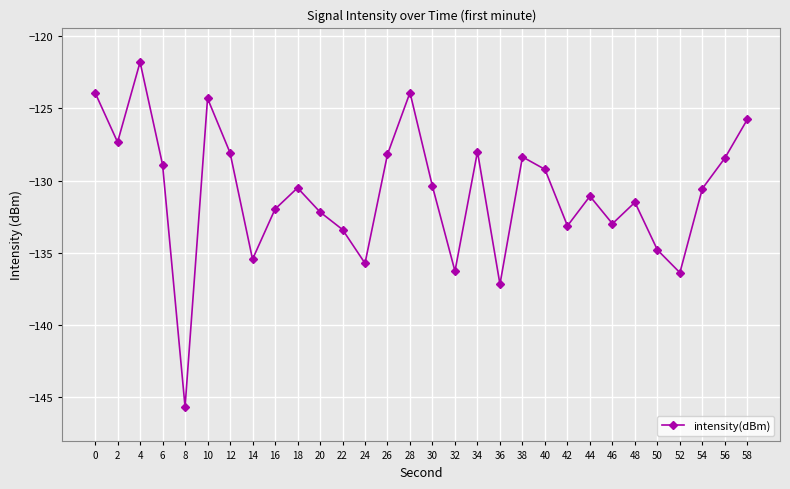

What is the value of the 14th point from the left?

-128.2